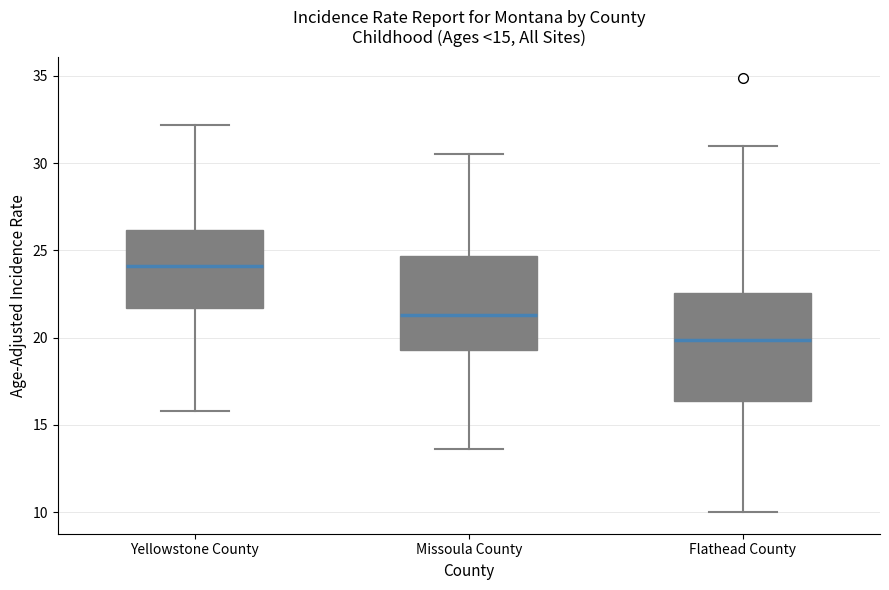

Comparing the boxes themselves (not the whiskers), which one is the tallest?

Flathead County